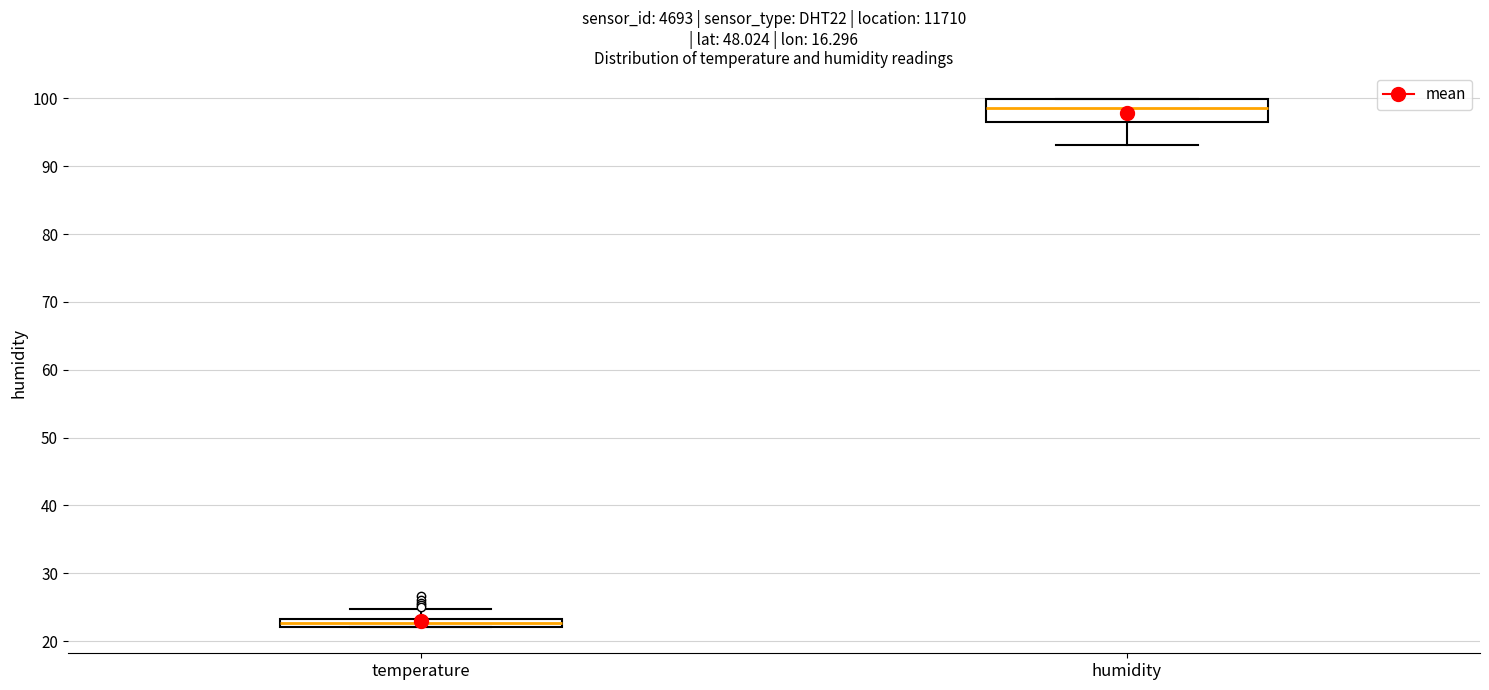

Which box is the tallest, from its lower edge to its upper edge?

humidity